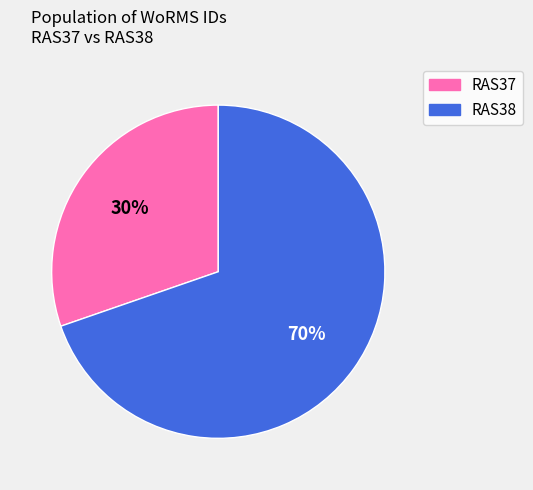

Is RAS37 the majority of the pie?

No